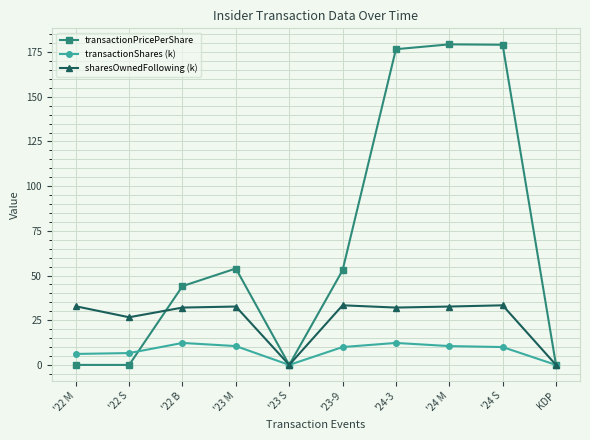

What is the greatest value displayed?

179.3